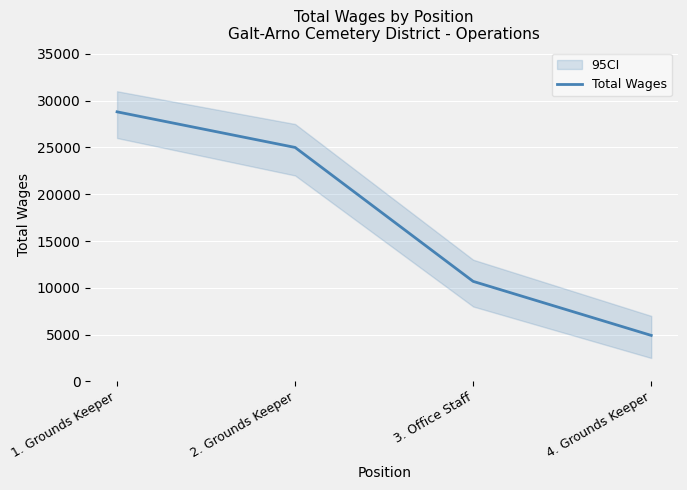

Reading right to left, what are all the values shown in this chart?

4914	10686	24997	28801